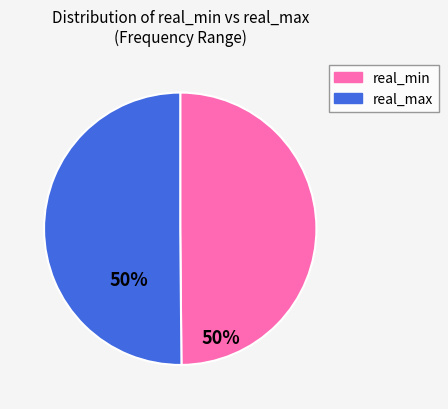

What is the ratio of the value at real_min to the value at real_max?

1.0